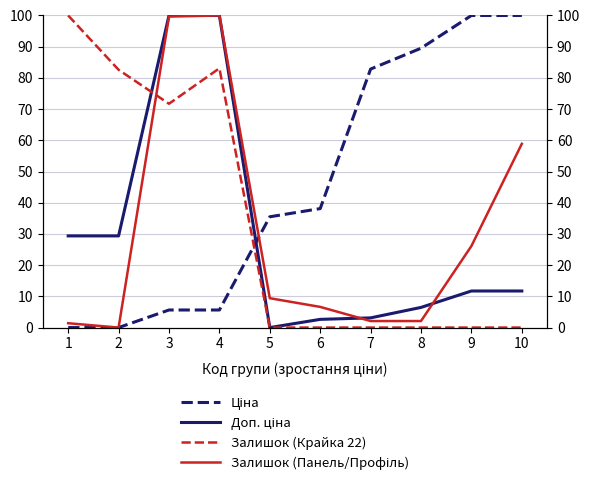

Rank the series at 3 from lowest to highest value.

Ціна, Залишок (Крайка 22), Залишок (Панель/Профіль), Доп. ціна